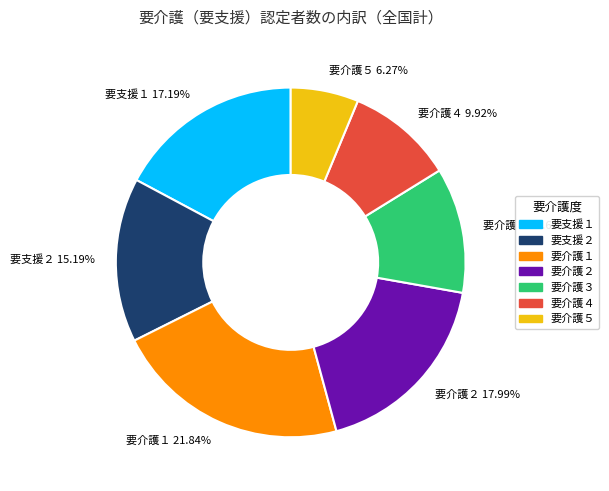

To the nearest percent, what is the average slice percentage?

14%